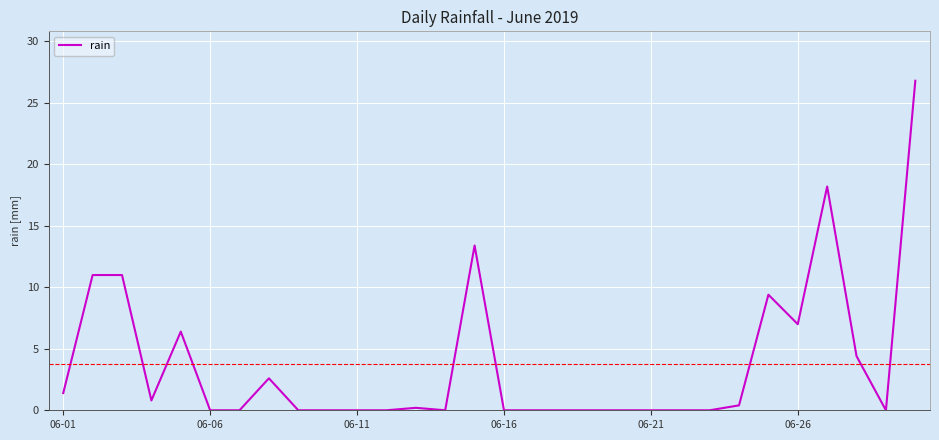

What is the maximum value shown in the chart?

26.8